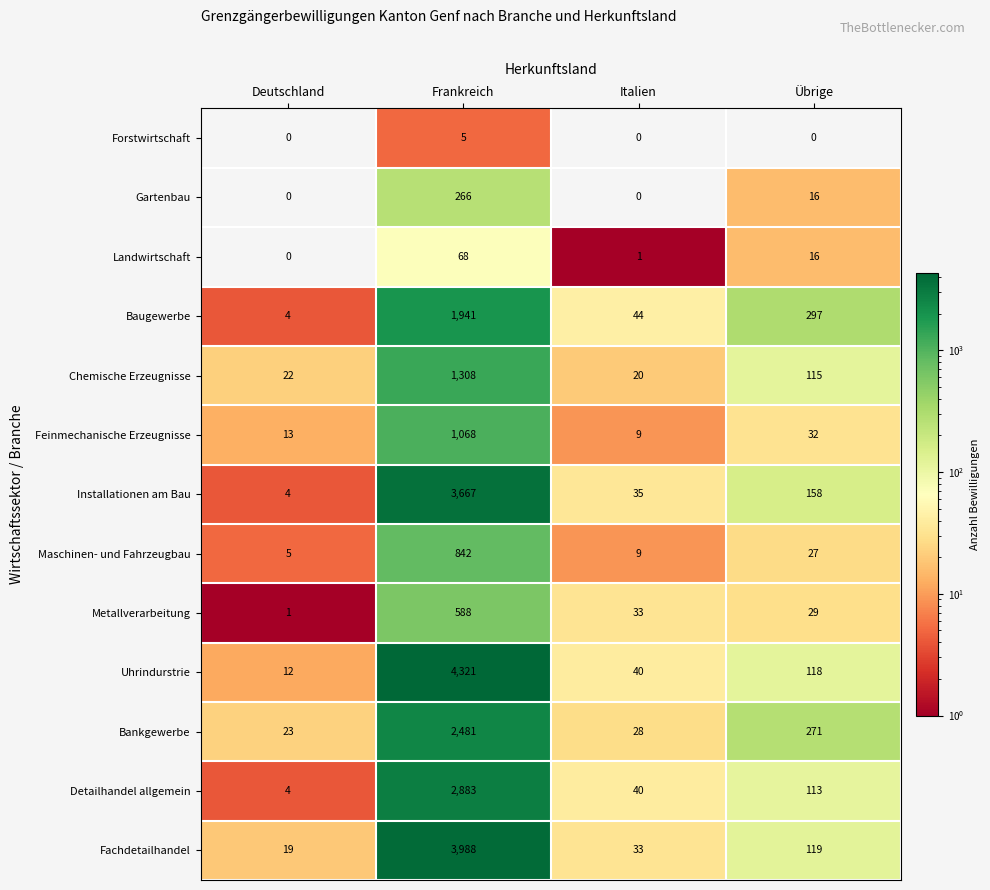

List the series in order of their peak value, lowest first.

Forstwirtschaft, Landwirtschaft, Gartenbau, Metallverarbeitung, Maschinen- und Fahrzeugbau, Feinmechanische Erzeugnisse, Chemische Erzeugnisse, Baugewerbe, Bankgewerbe, Detailhandel allgemein, Installationen am Bau, Fachdetailhandel, Uhrindurstrie